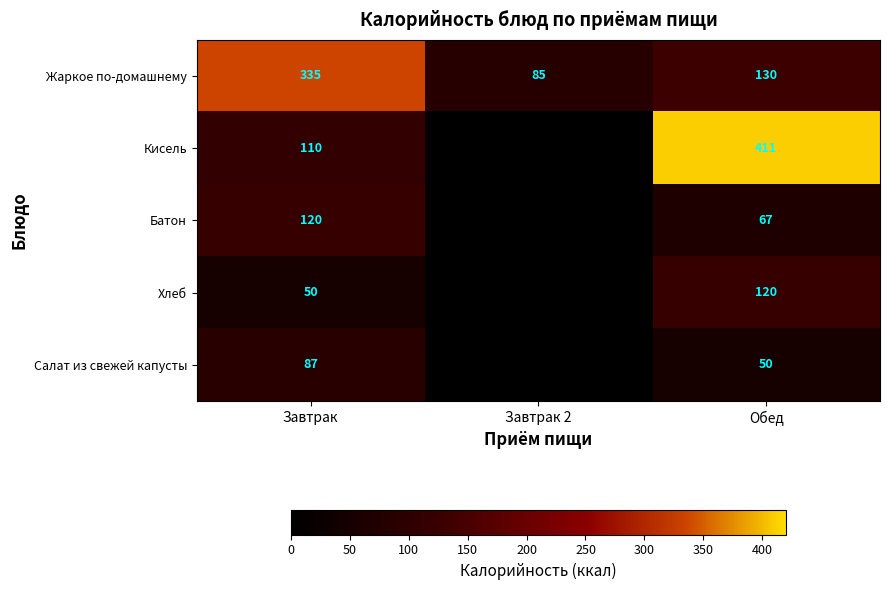

Which has a higher value, Завтрак or Завтрак 2?

Завтрак